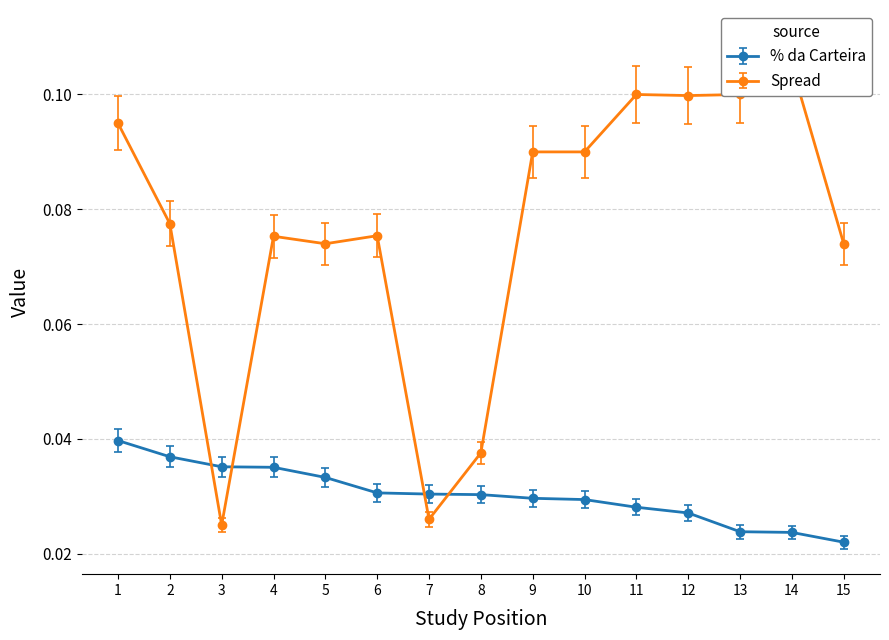

Reading left to right, transcribe all the data shown in this chart.

% da Carteira: 0.0	0.0	0.0	0.0	0.0	0.0	0.0	0.0	0.0	0.0	0.0	0.0	0.0	0.0	0.0
Spread: 0.1	0.1	0.0	0.1	0.1	0.1	0.0	0.0	0.1	0.1	0.1	0.1	0.1	0.1	0.1